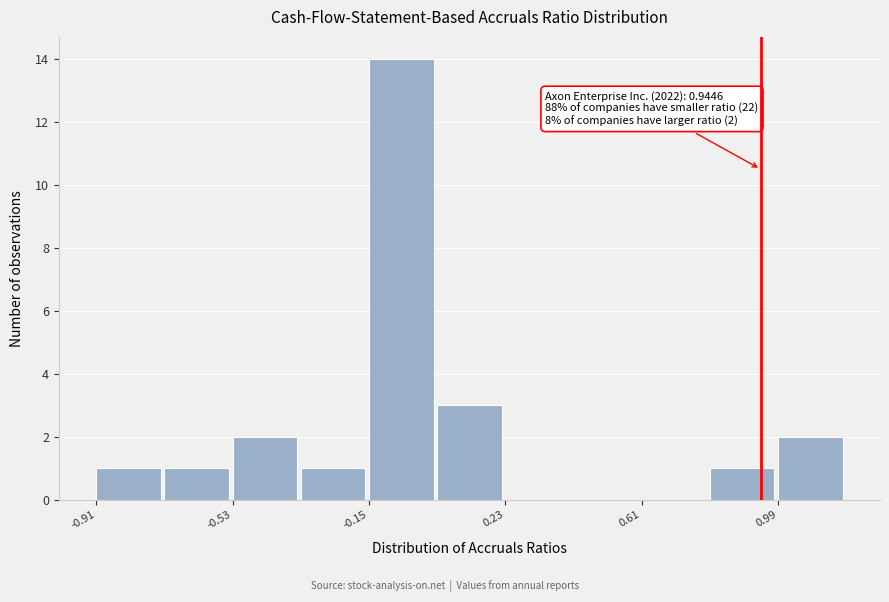

Read against the x-axis, roughly where is the centre of the tallest bar?

-0.05